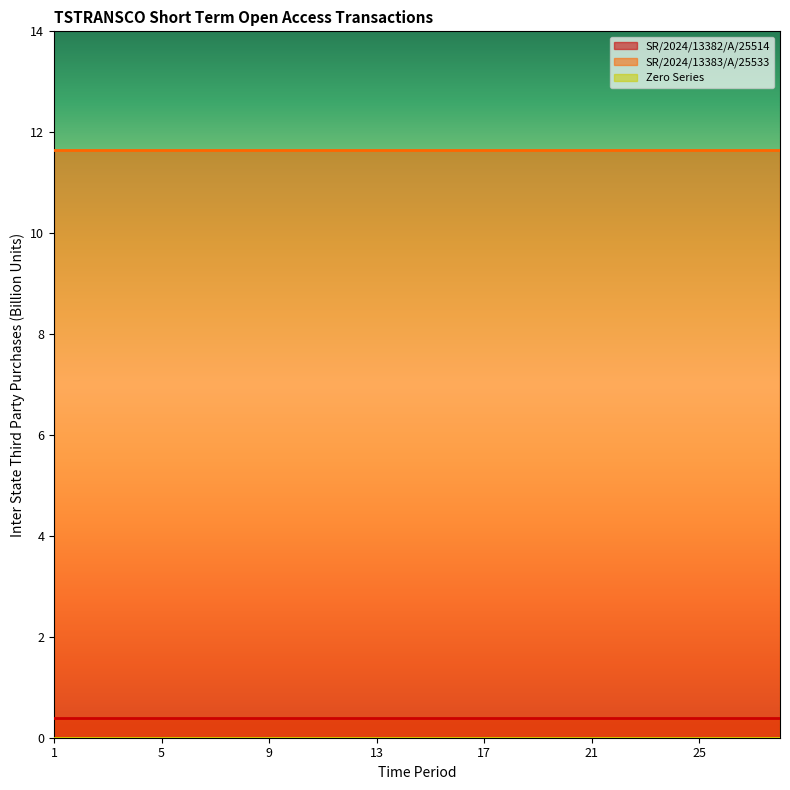

Which category has the lowest value in the Zero Series series?

1